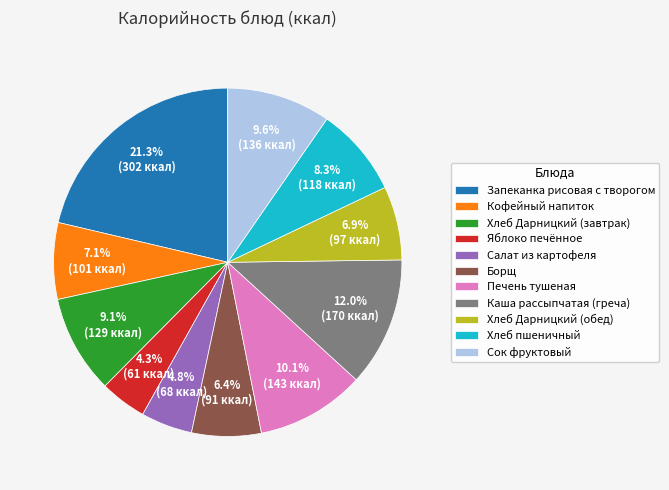

What percentage is the Хлеб Дарницкий (обед) slice, to the nearest percent?

7%